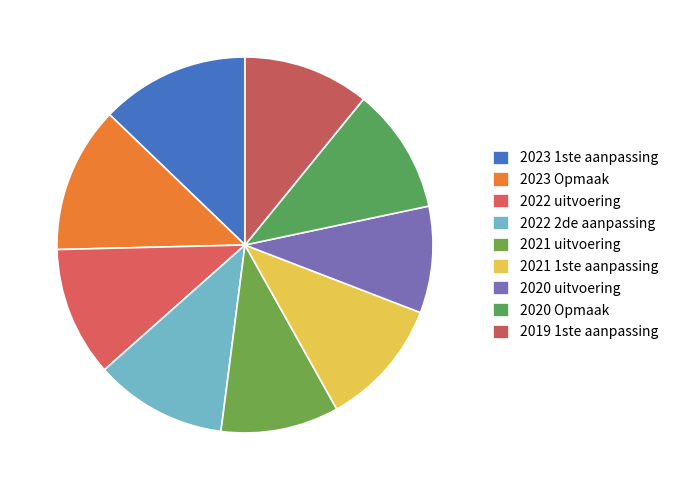

To the nearest percent, what portion does 2021 1ste aanpassing represent?

11%